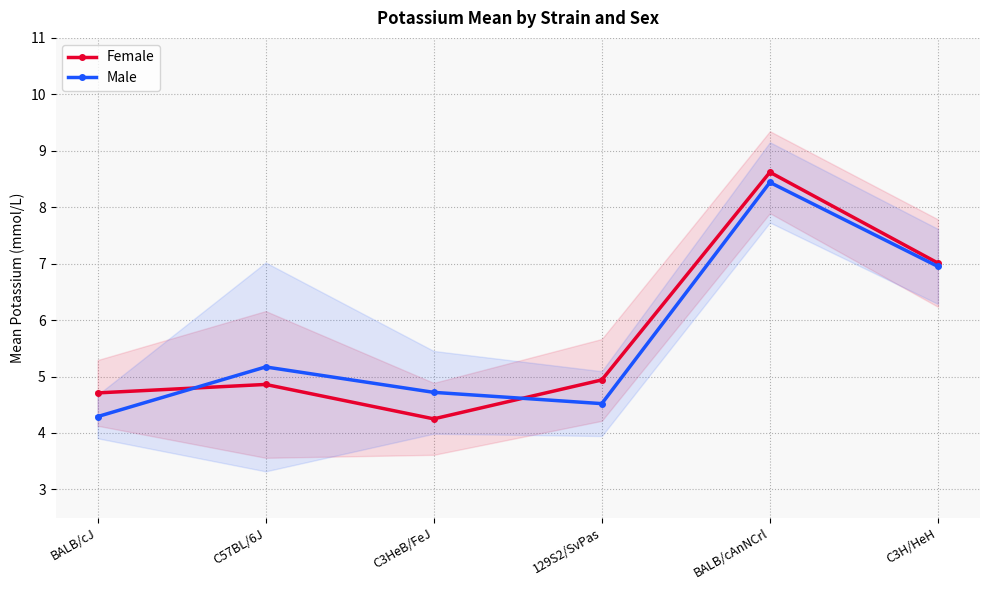

What is the label of the 1st point from the left?

BALB/cJ